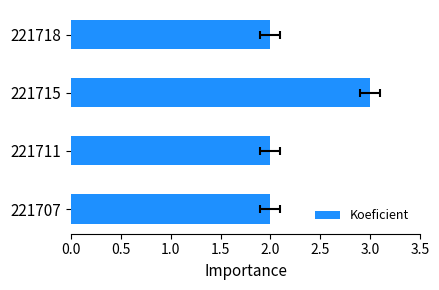

Approximately how many times larger is the value at 221718 compared to 221707?

1.0